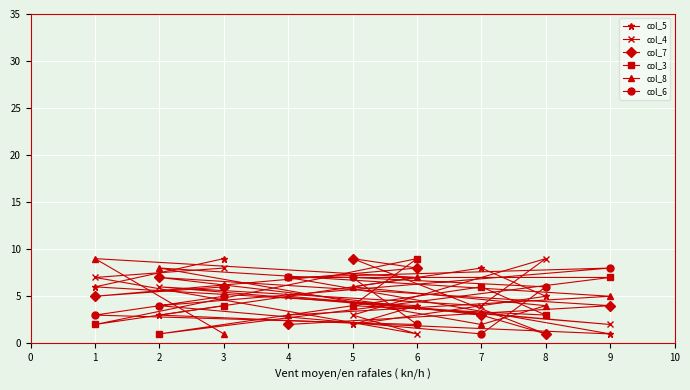

What is the sum of all col_8 values?

45